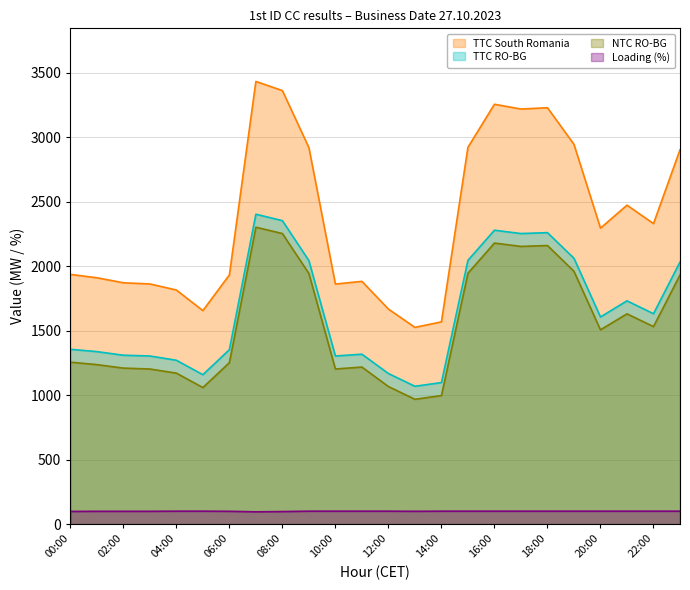

Which has a higher value, 16:00 or 08:00?

08:00